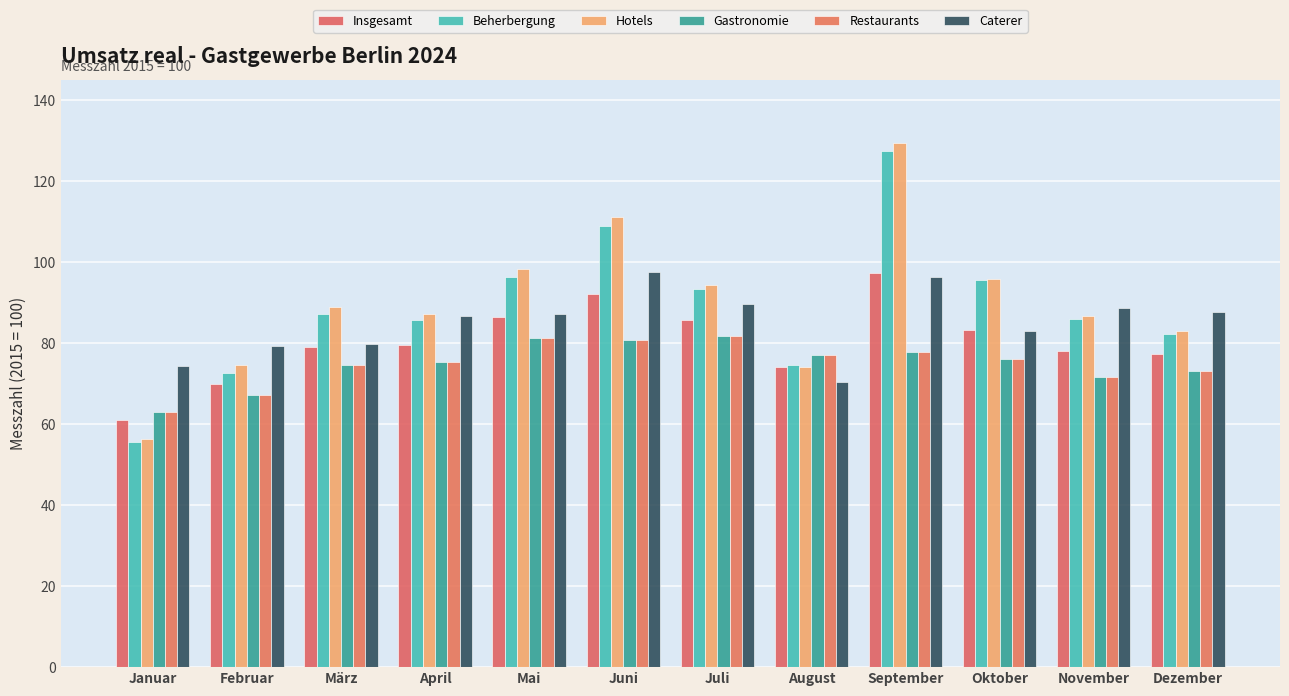

True or false: Gastronomie has a value of 27.0 at September.

False